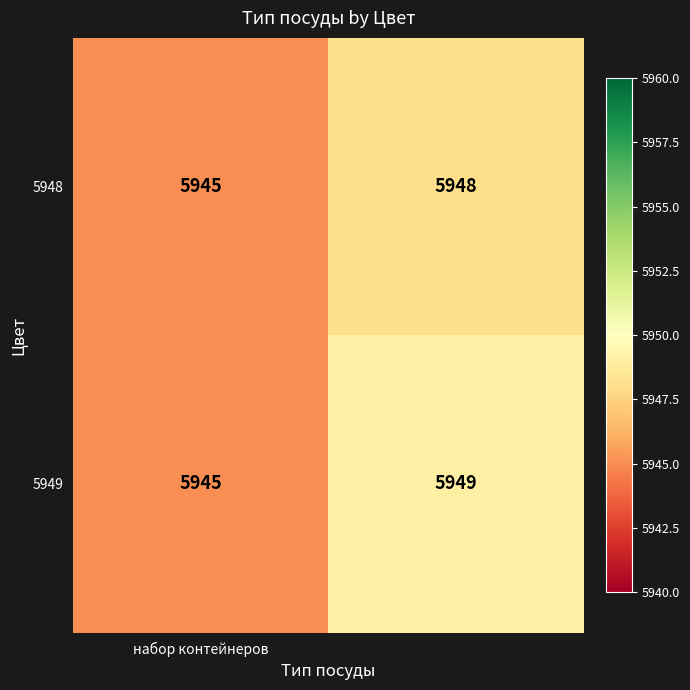

List the series in order of their overall mean, lowest first.

5948, 5949